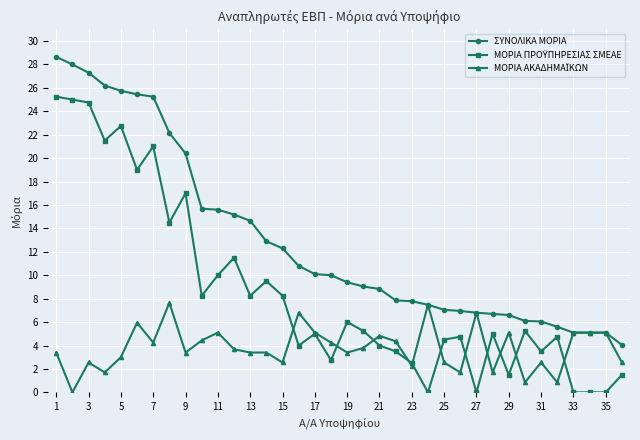

Which series has the largest total across all categories?

ΣΥΝΟΛΙΚΑ ΜΟΡΙΑ